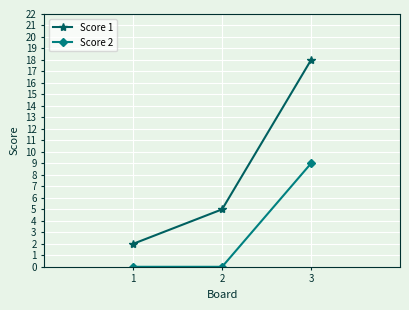

Does the chart have visible grid lines?

Yes